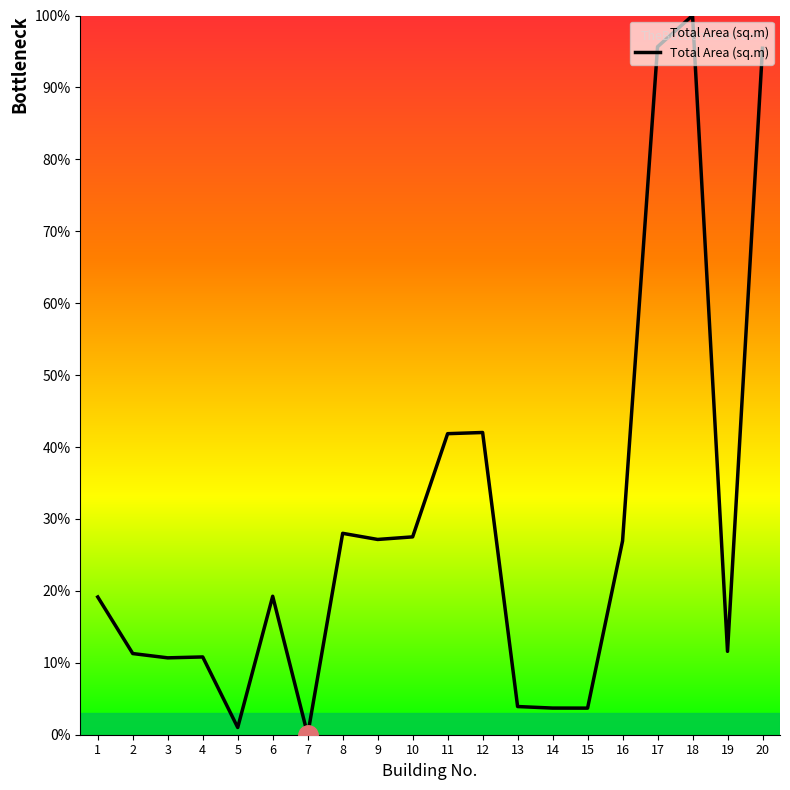

Which has a higher value, 18 or 7?

18